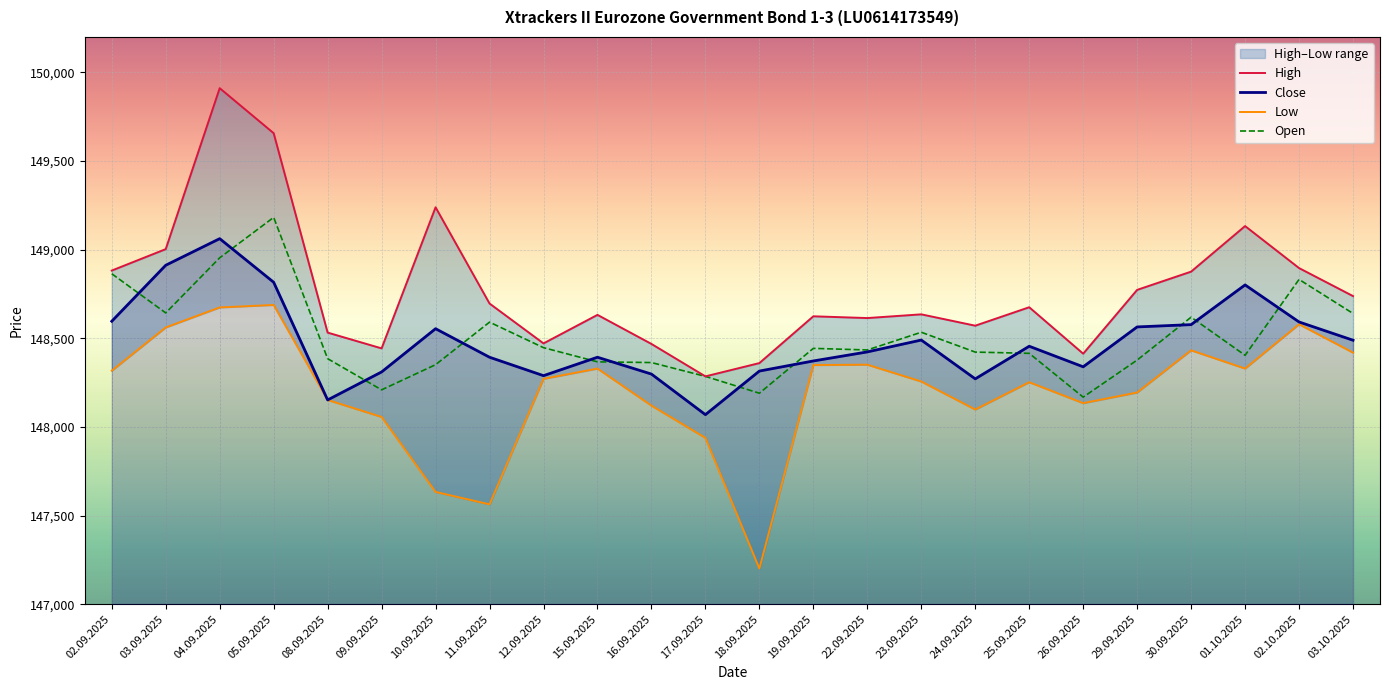

Is this an area chart (filled region under the line)?

No